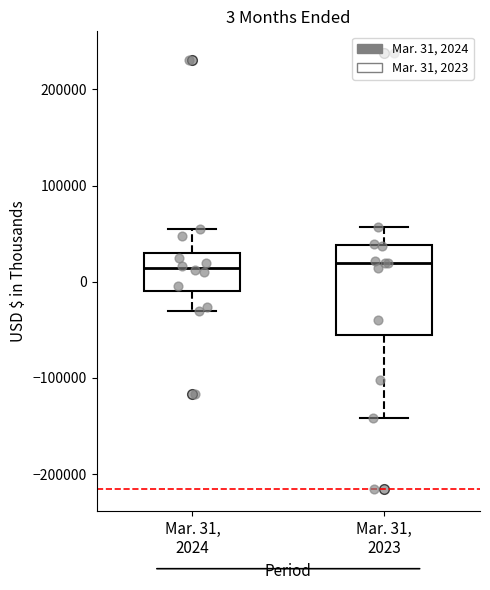

Which box is the tallest, from its lower edge to its upper edge?

Mar. 31, 2023